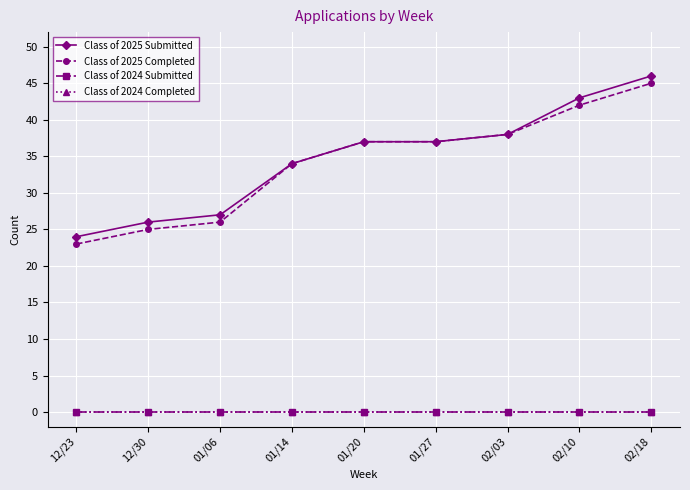

Which category has the lowest value in the Class of 2025 Completed series?

12/23